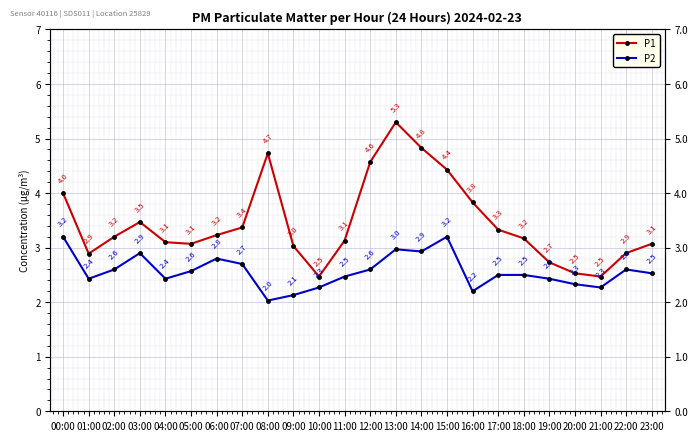

Which series has the widest spread of values?

P1